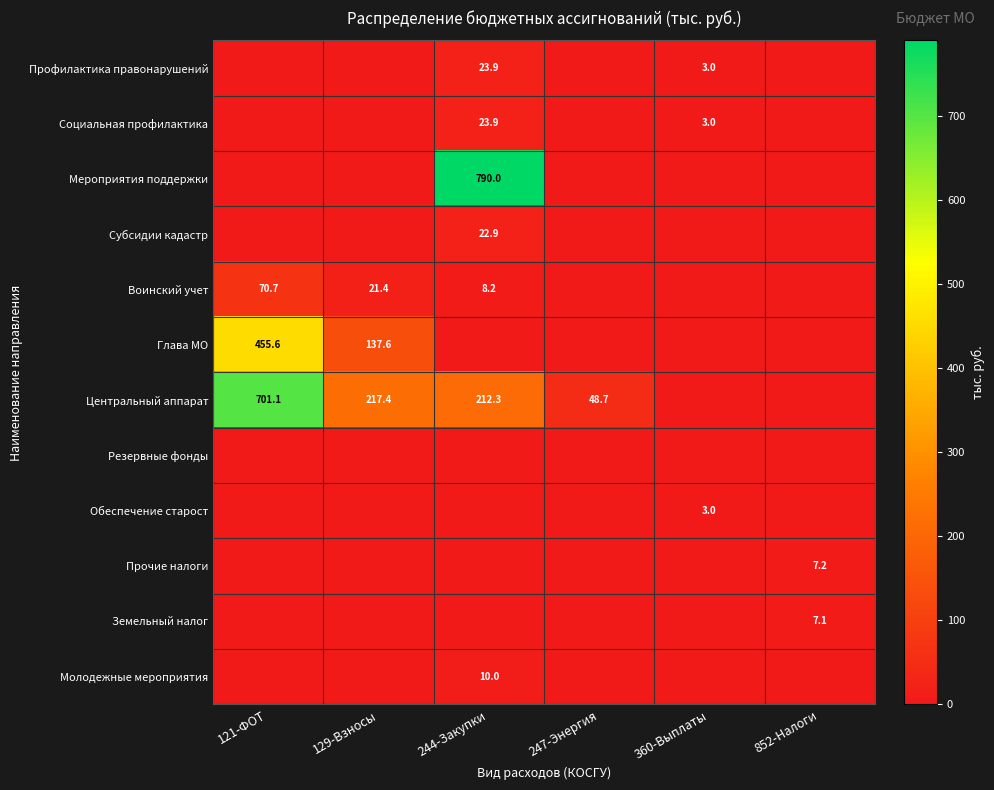

What is the greatest value displayed?

790.0